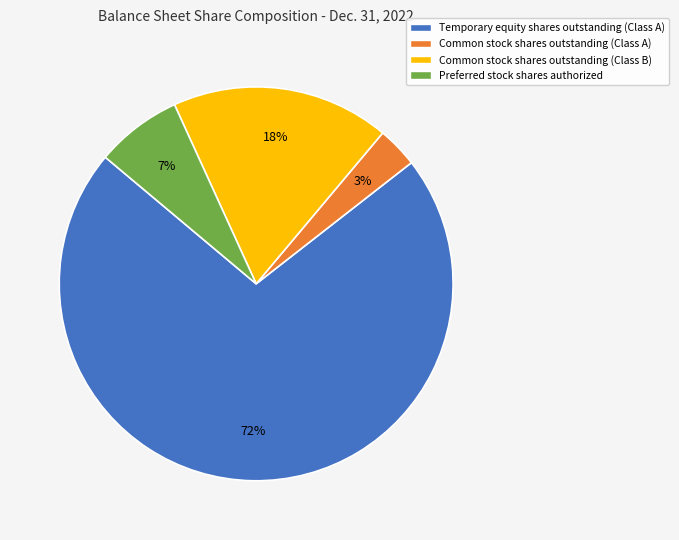

Is it true that Preferred stock shares authorized is 16% of the pie?

False